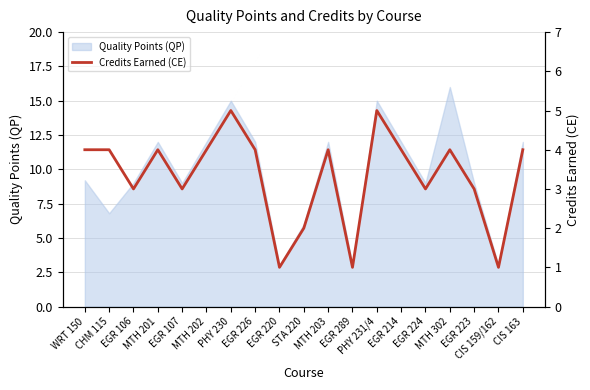

List the labels in order of value, smallest first.

EGR 220, EGR 289, CIS 159/162, STA 220, EGR 106, EGR 107, EGR 224, EGR 223, WRT 150, CHM 115, MTH 201, MTH 202, EGR 226, MTH 203, EGR 214, MTH 302, CIS 163, PHY 230, PHY 231/4